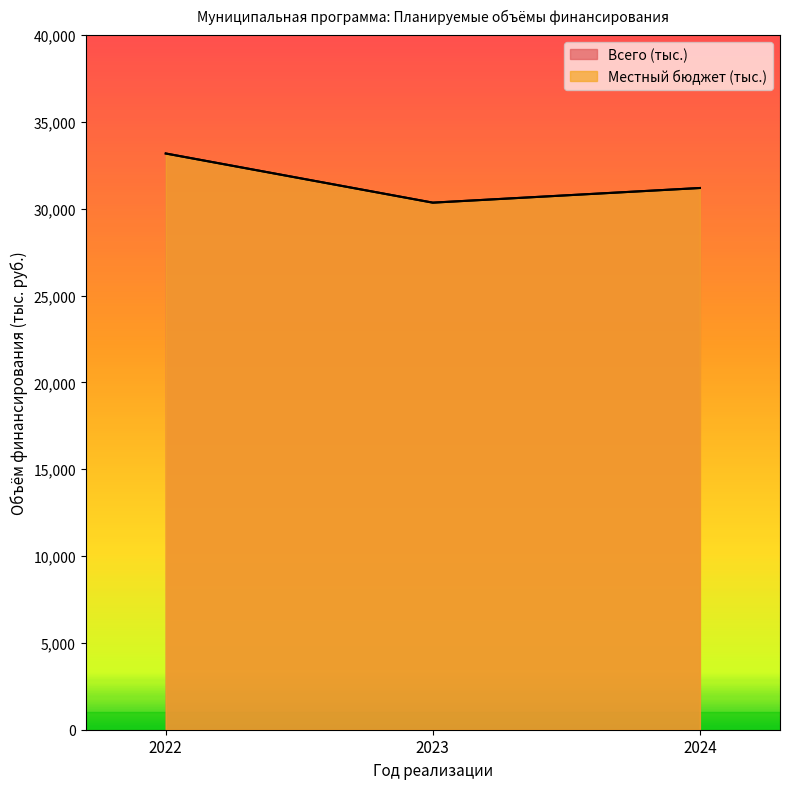

What is the sum of all Всего (тыс.) values?

94727.8